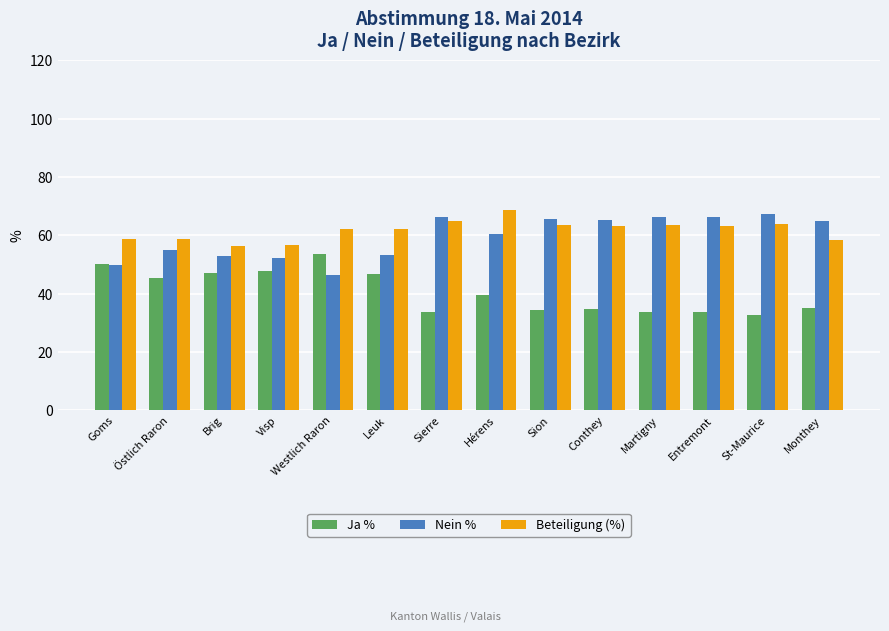

The Beteiligung (%) series shows 14.0 at Leuk. True or false?

False